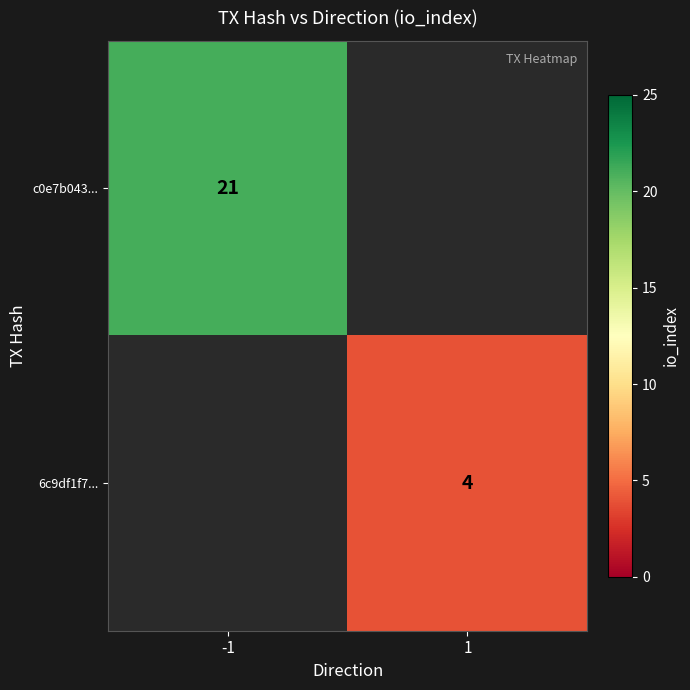

The 6c9df1f7... series shows 1.8 at 1. True or false?

False